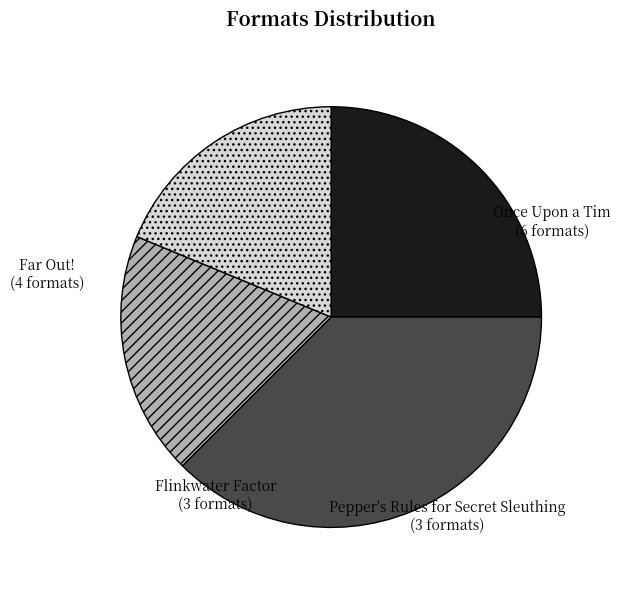

How many slices are in this pie chart?

4